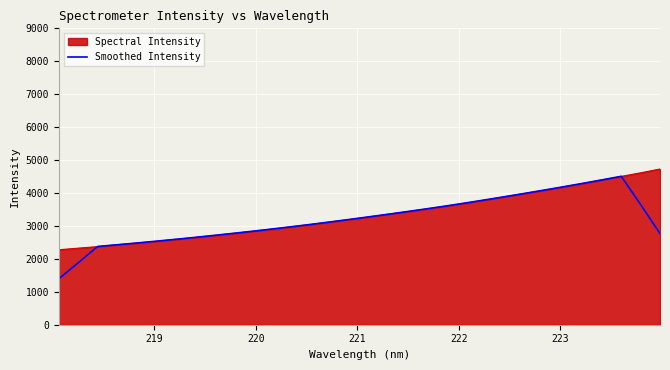

What is the greatest value displayed?

4728.8